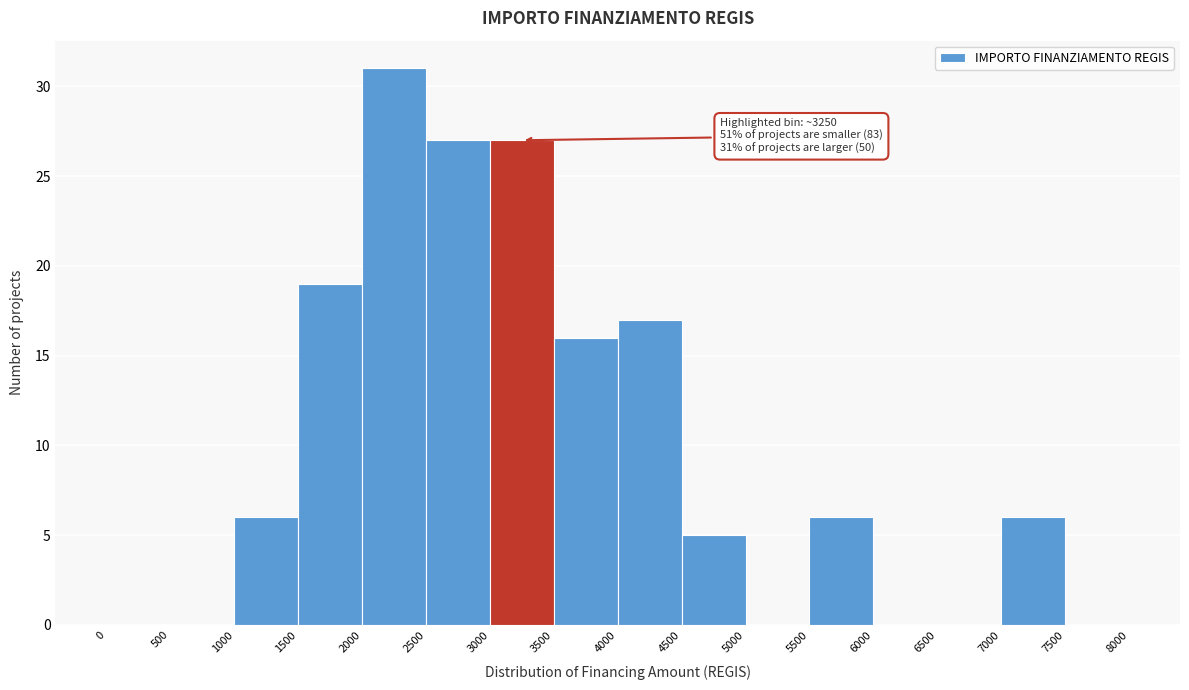

Over which range of the x-axis is the bar tallest?

2000 to 2500